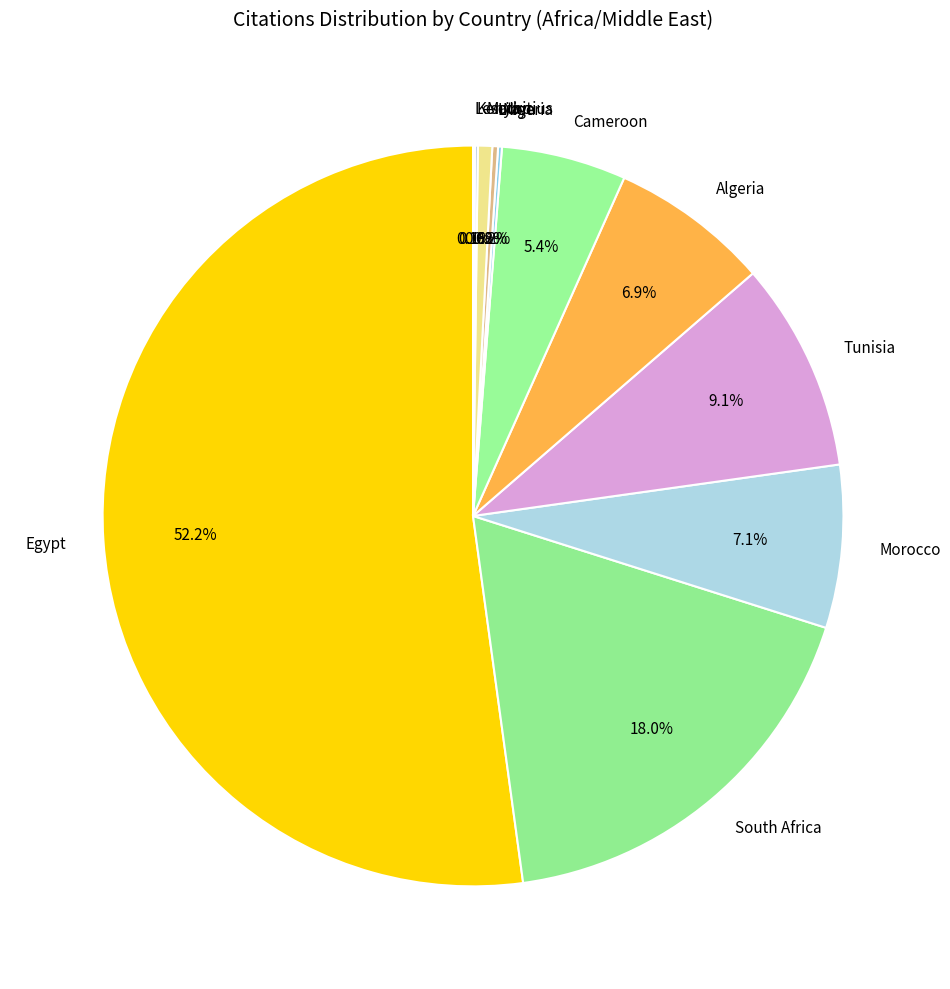

What percentage do Morocco and Mauritius together represent?

7.7%